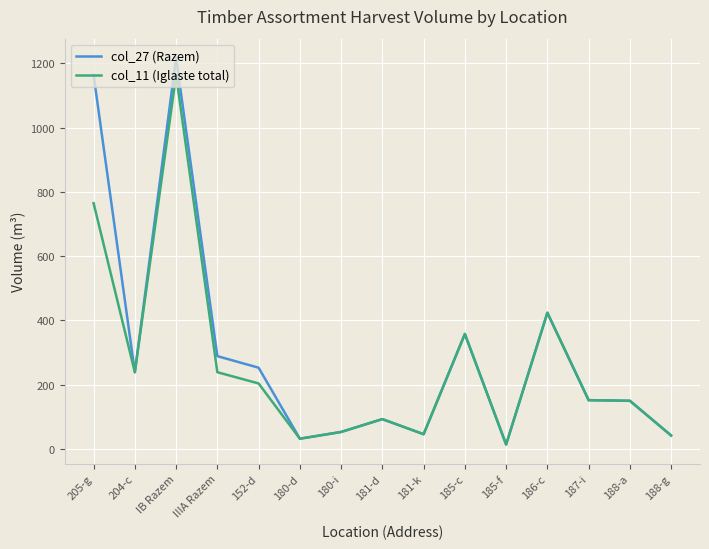

How many lines are shown in the chart?

2